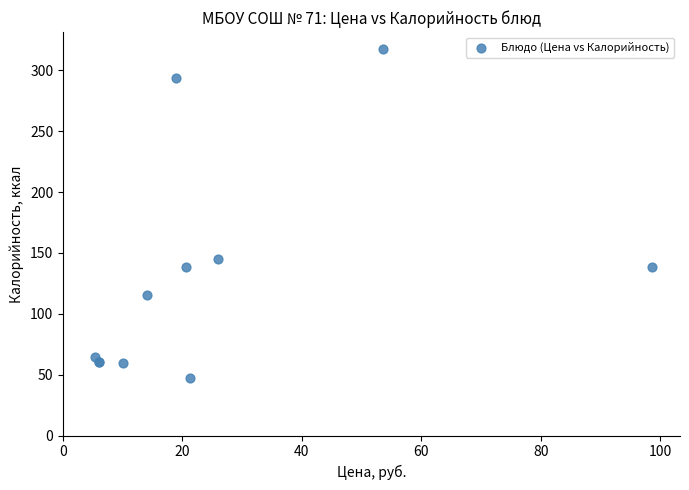

What Y value in the scatter plot is closest to 182?

145.2